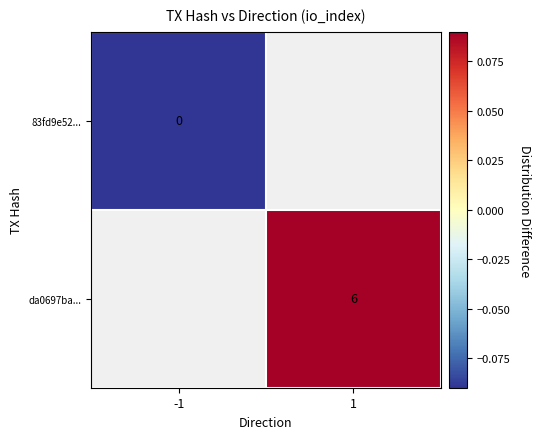

Is the value of da0697ba... at 1 greater than the value of 83fd9e52... at -1?

Yes